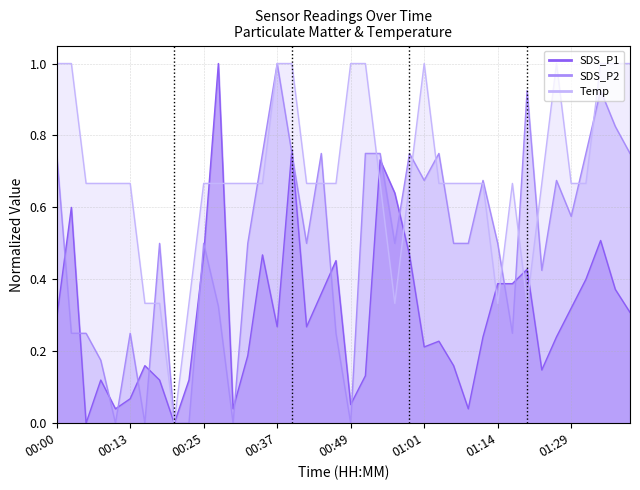

Which series ends up on top after the final intersection of SDS_P1 and Temp?

Temp